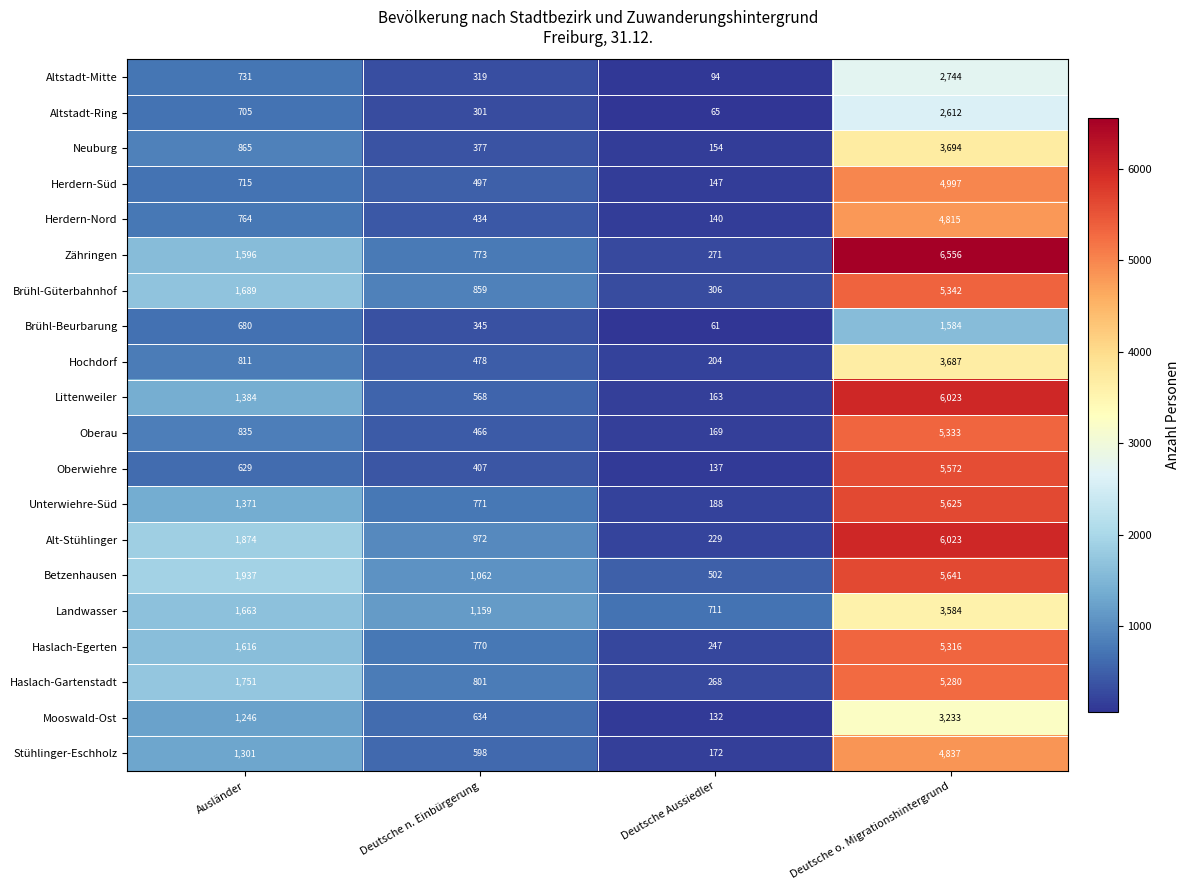

True or false: Mooswald-Ost has a value of 132 at Deutsche Aussiedler.

True